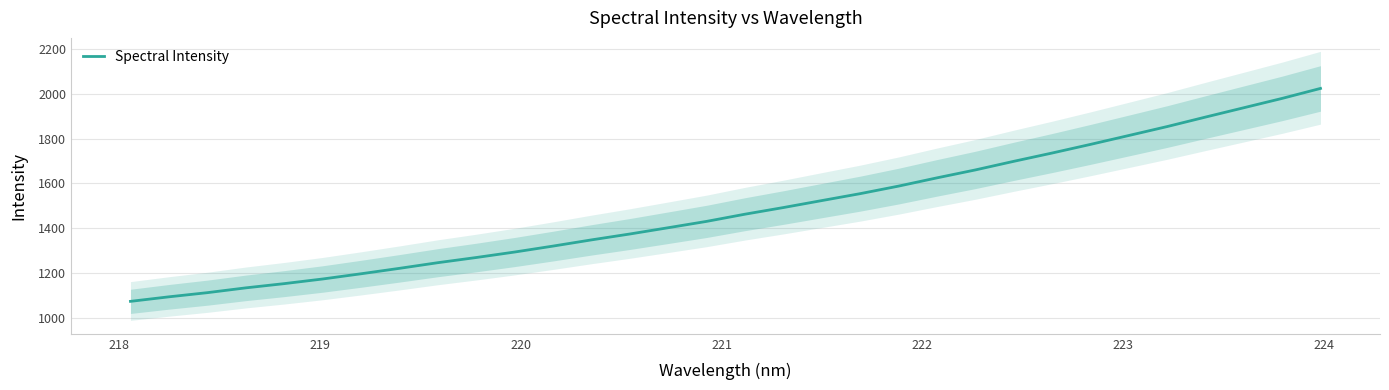

What is the value of the 28th point from the left?

1853.1